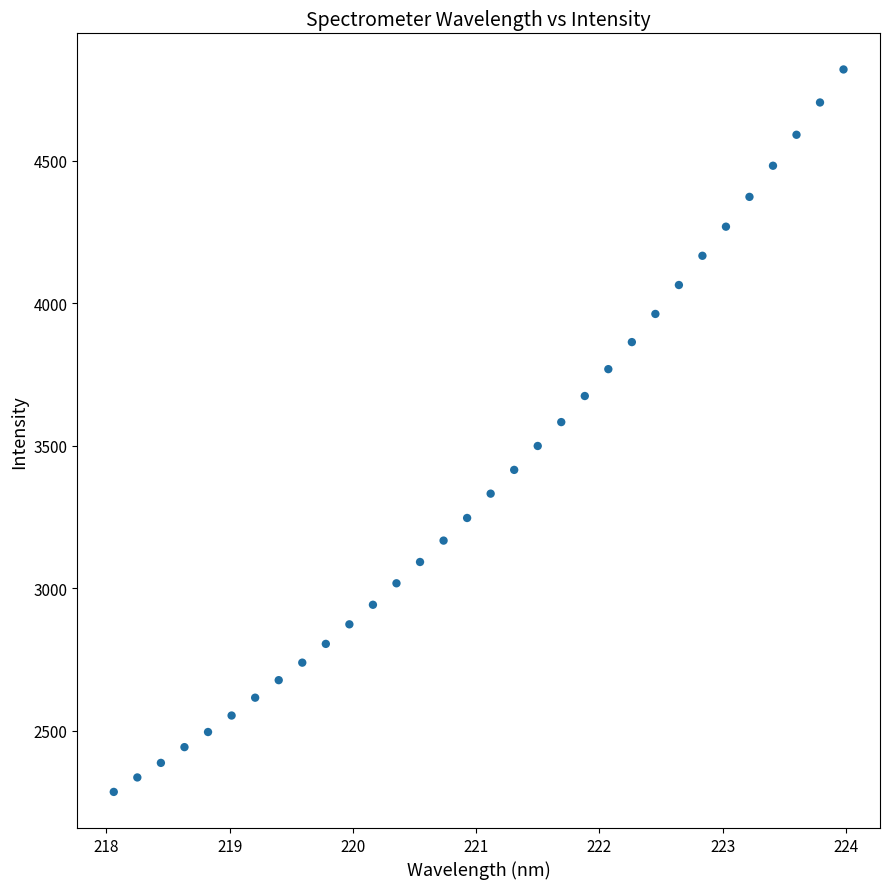

What is the range of X values (max minus min)?

5.9